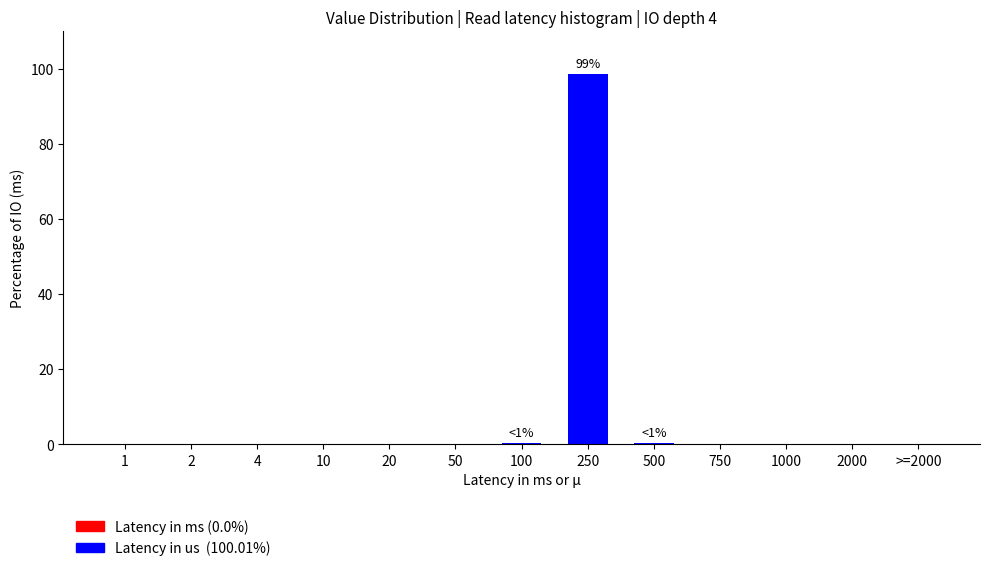

Which label corresponds to the largest value in the chart?

250